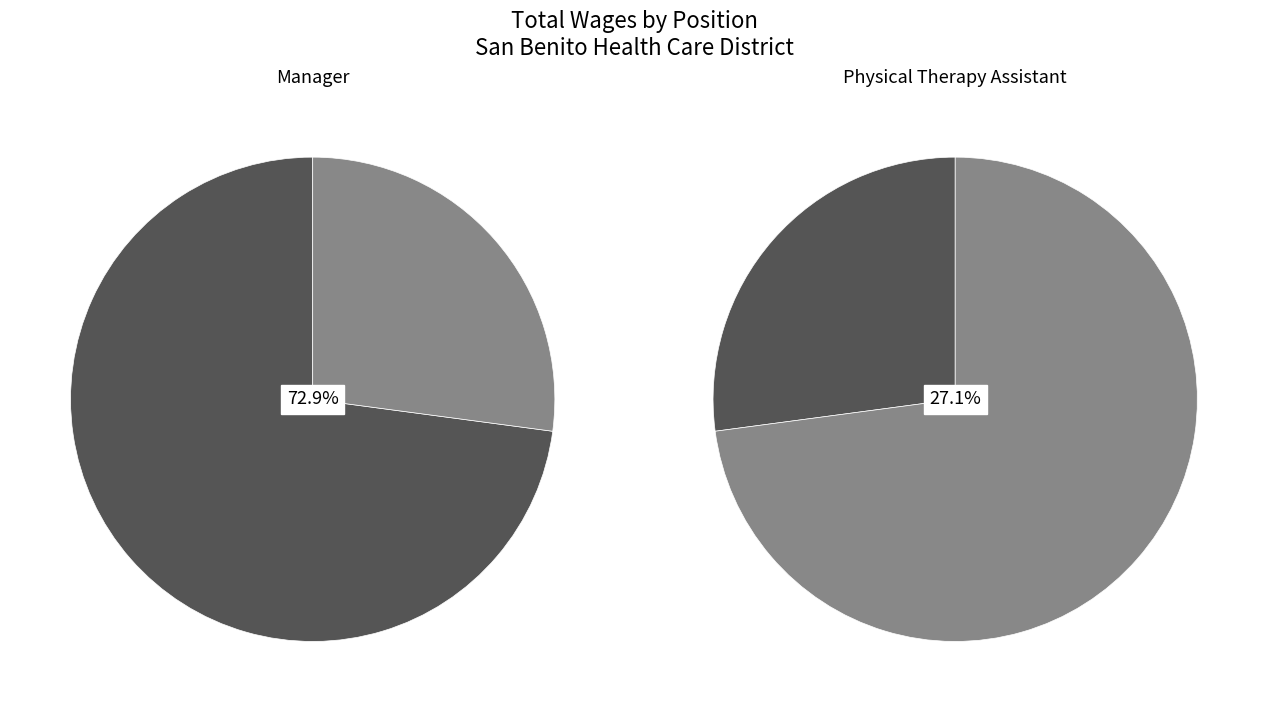

Is it true that Physical Therapy Assistant is 37% of the pie?

False